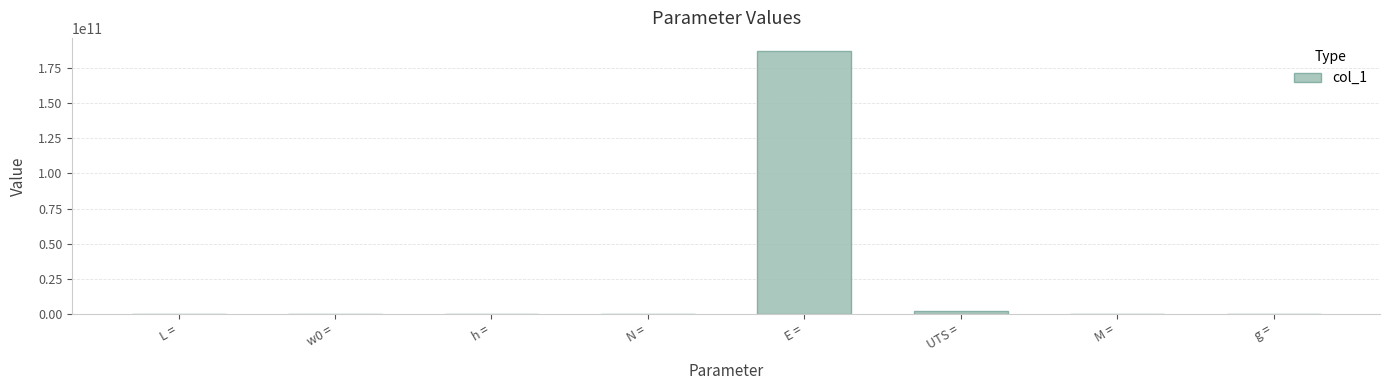

What is the greatest value displayed?

187000000000.0